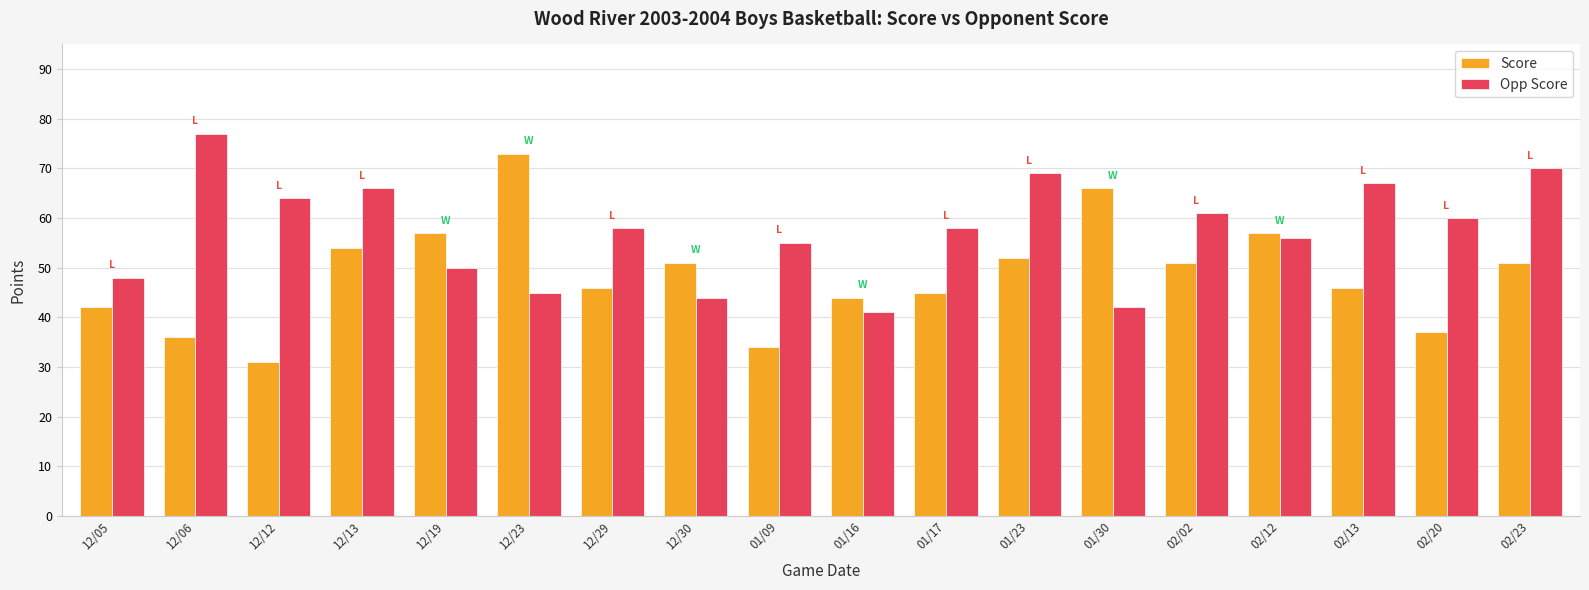

Which series has the largest total across all categories?

Opp Score